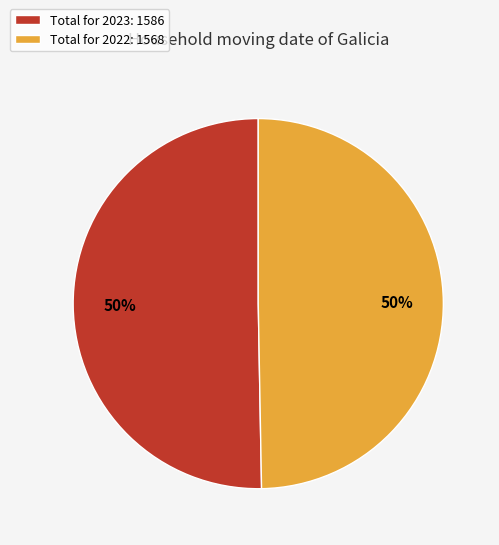

What percentage is the Total for 2022: 1568 slice, to the nearest percent?

50%